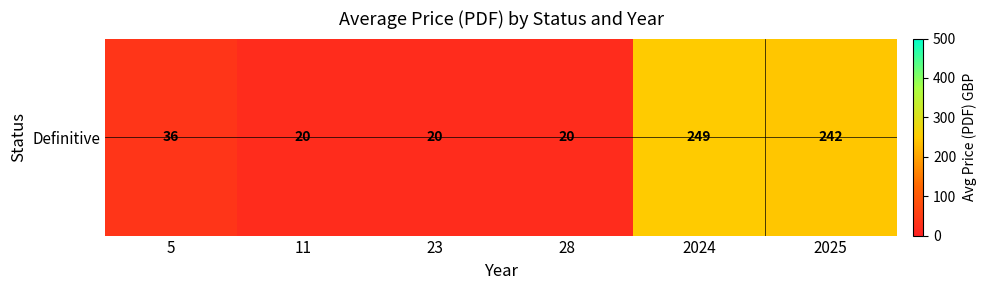

What is the difference between the values at 28 and 5?

16.0